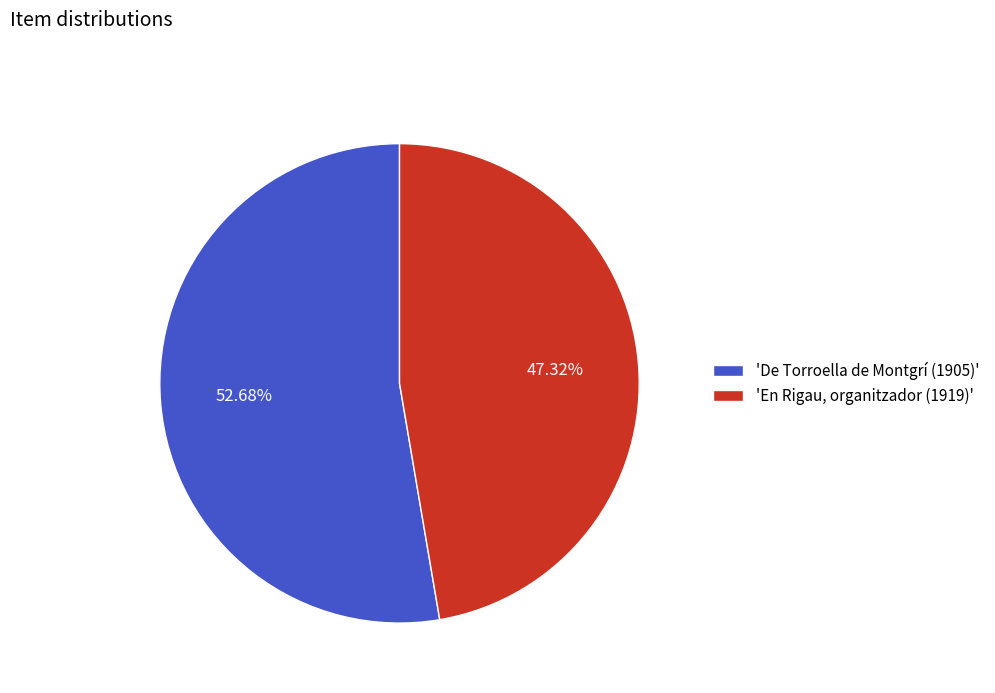

Rank the categories by value from lowest to highest.

'En Rigau, organitzador (1919)', 'De Torroella de Montgrí (1905)'